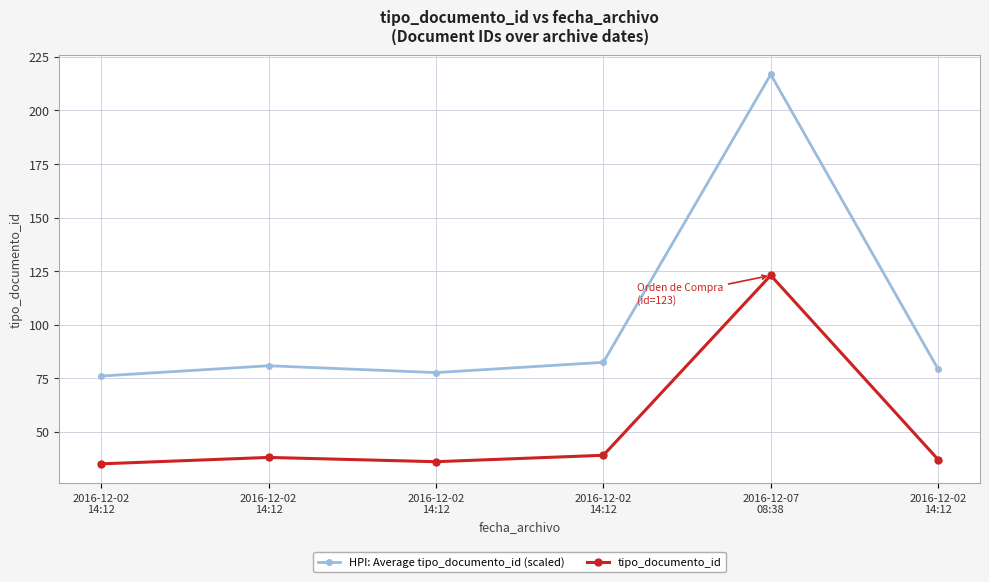

Is it true that HPI: Average tipo_documento_id (scaled) equals 77.6 at 2016-12-02
14:12?

True